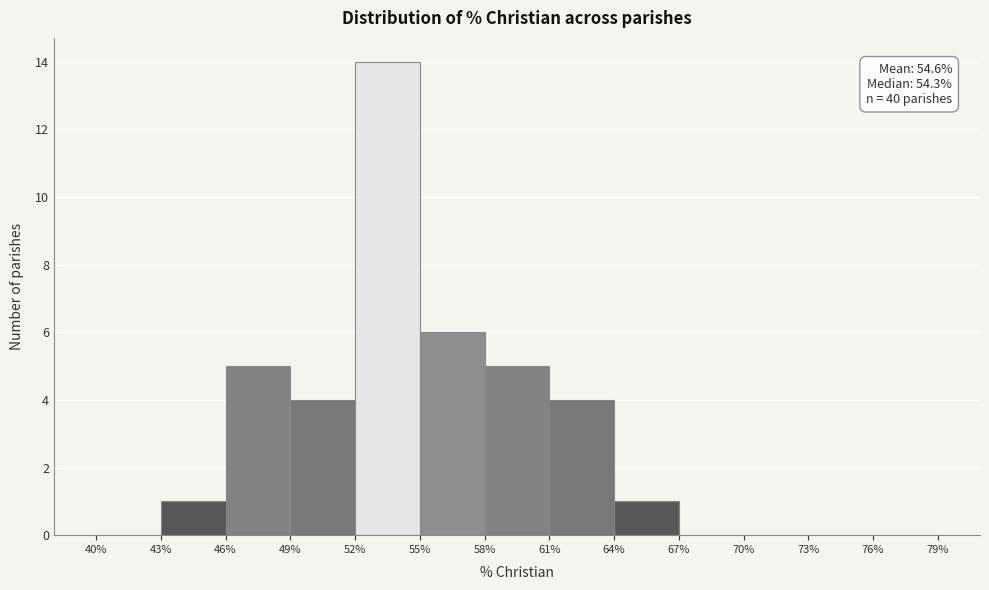

Over which range of the x-axis is the bar tallest?

52% to 55%